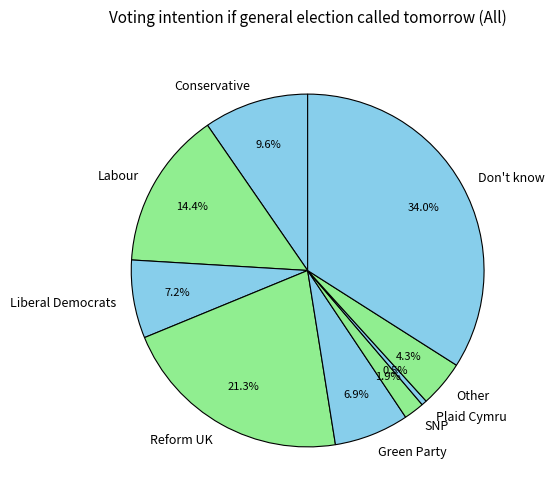

Which has a higher value, Conservative or Liberal Democrats?

Conservative